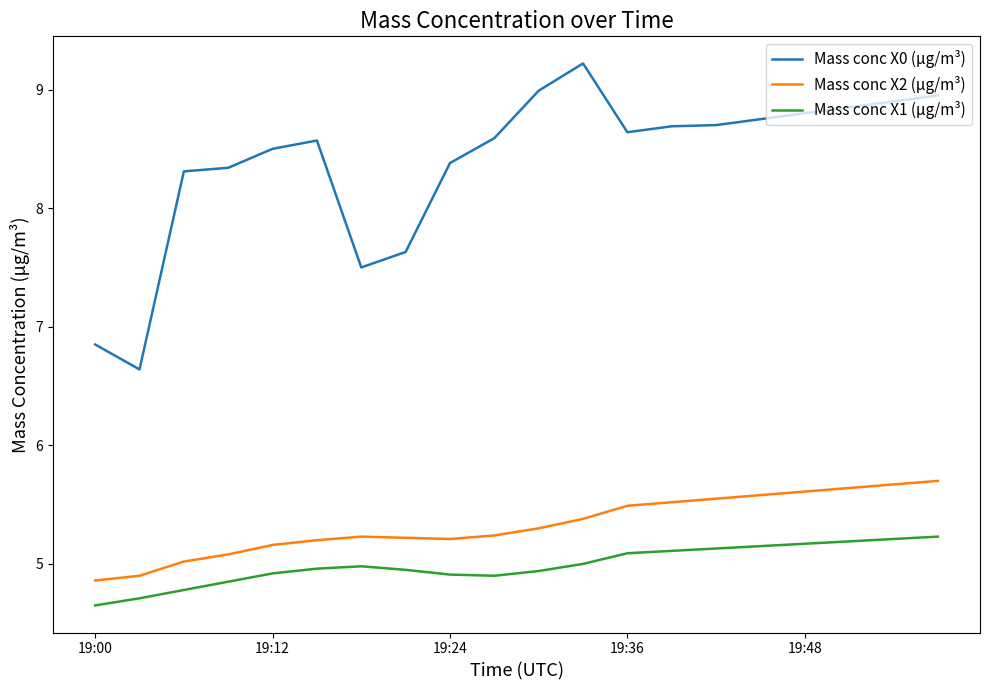

Which series has the widest spread of values?

Mass conc X0 (μg/m³)